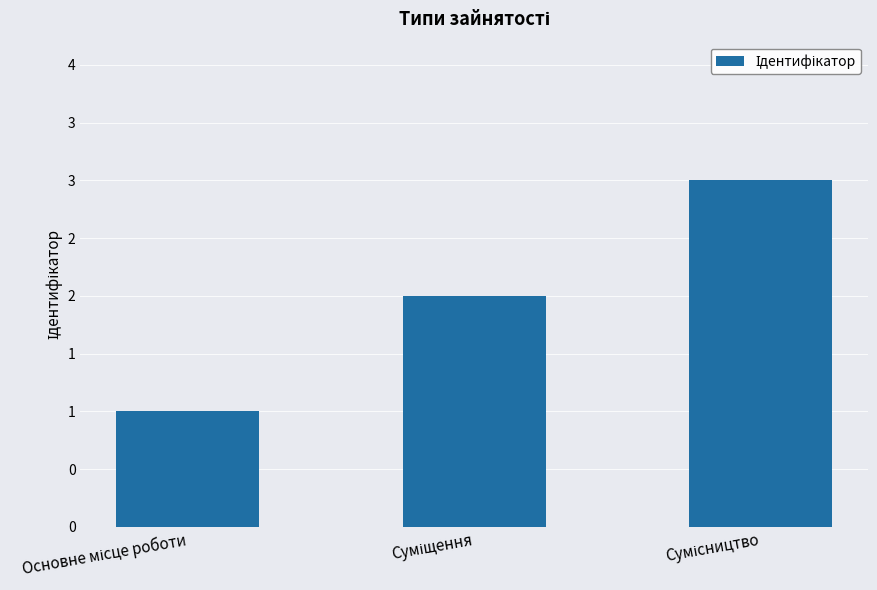

Reading left to right, list all the values displayed in this chart.

1	2	3